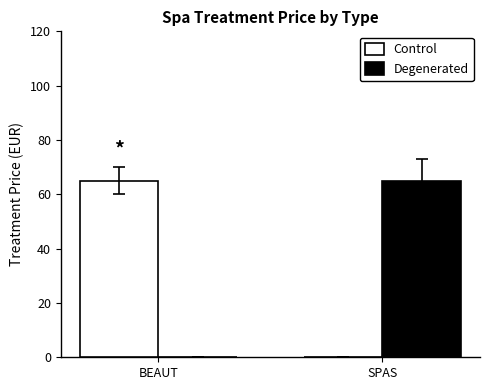

How many distinct data groups are displayed?

2